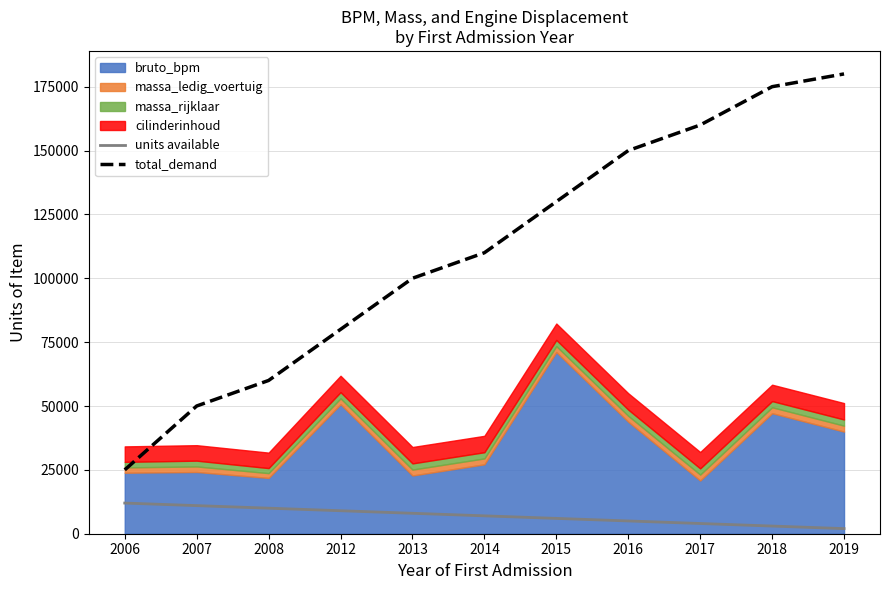

What is the minimum value for total_demand?

25000